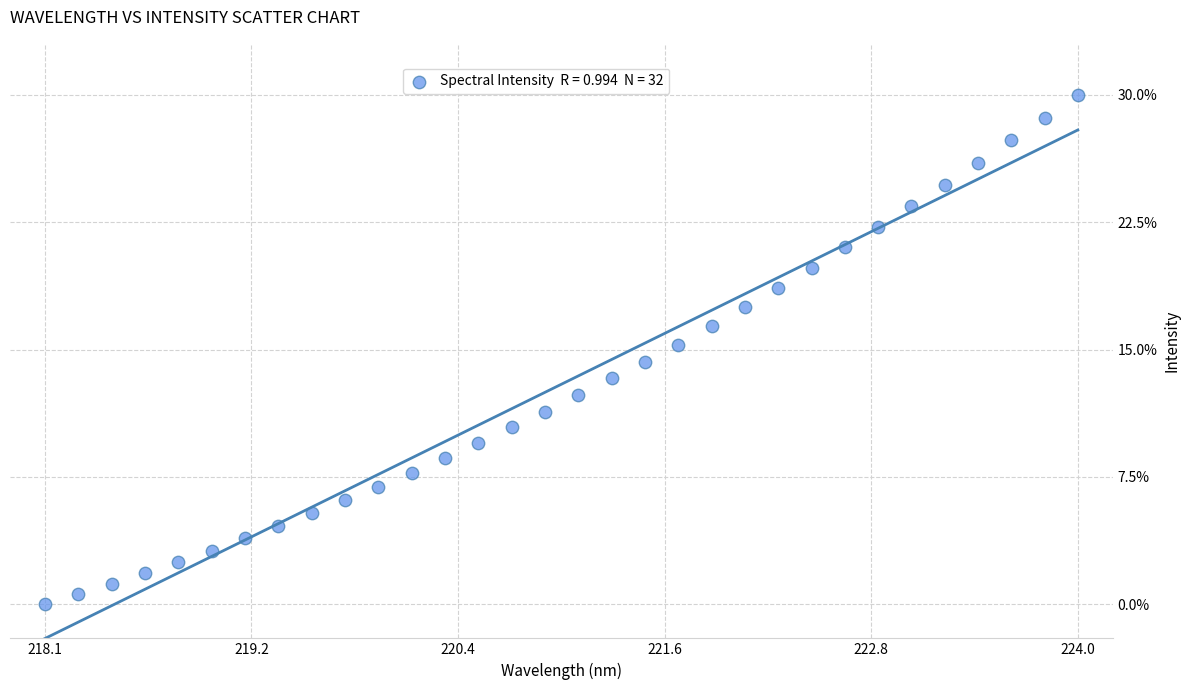

What is the range of Y values (max minus min)?

30.0